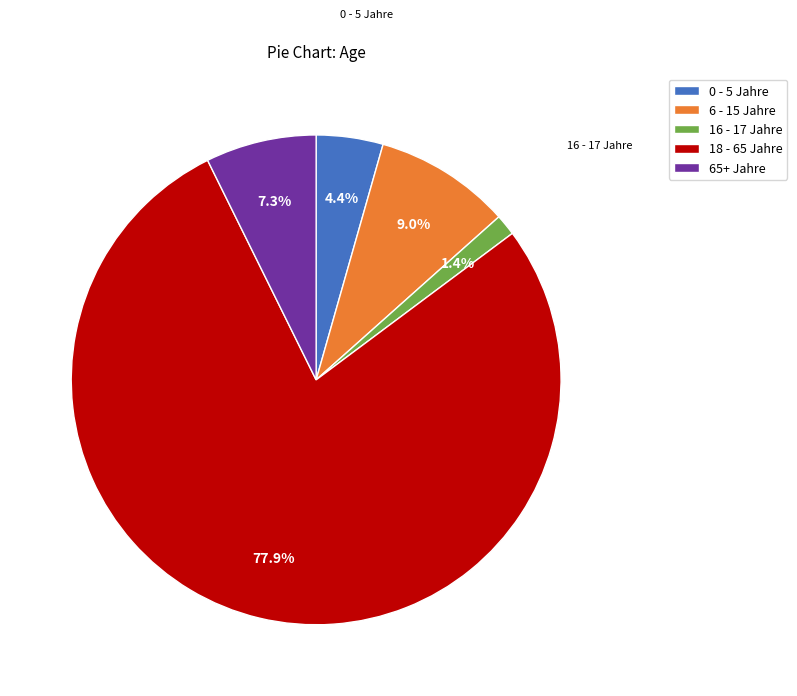

What is the ratio of the value at 18 - 65 Jahre to the value at 65+ Jahre?

10.7